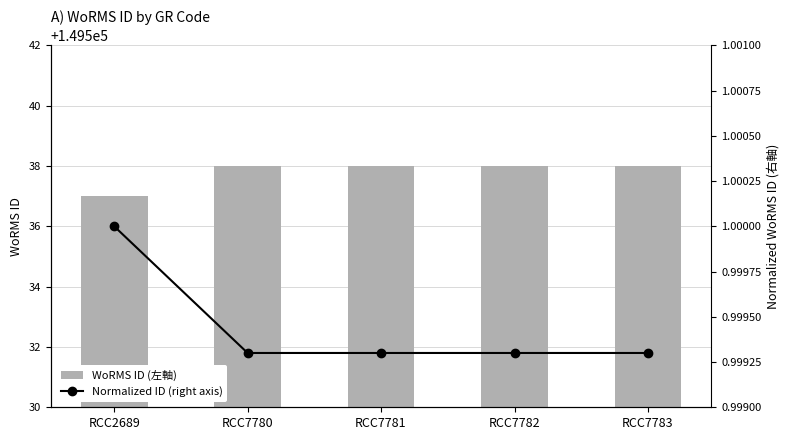

The Normalized ID (right axis) series shows 1.0 at RCC2689. True or false?

True